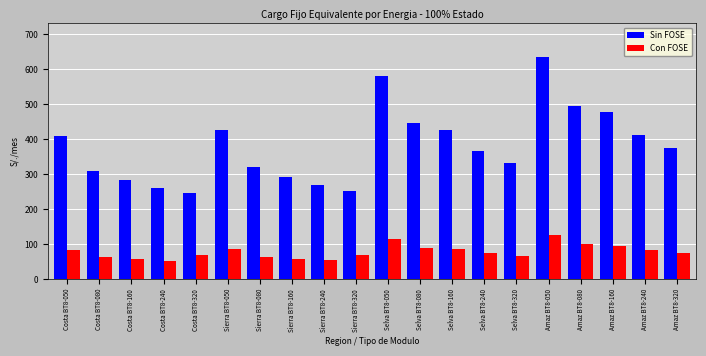

Which series has the largest total across all categories?

Sin FOSE